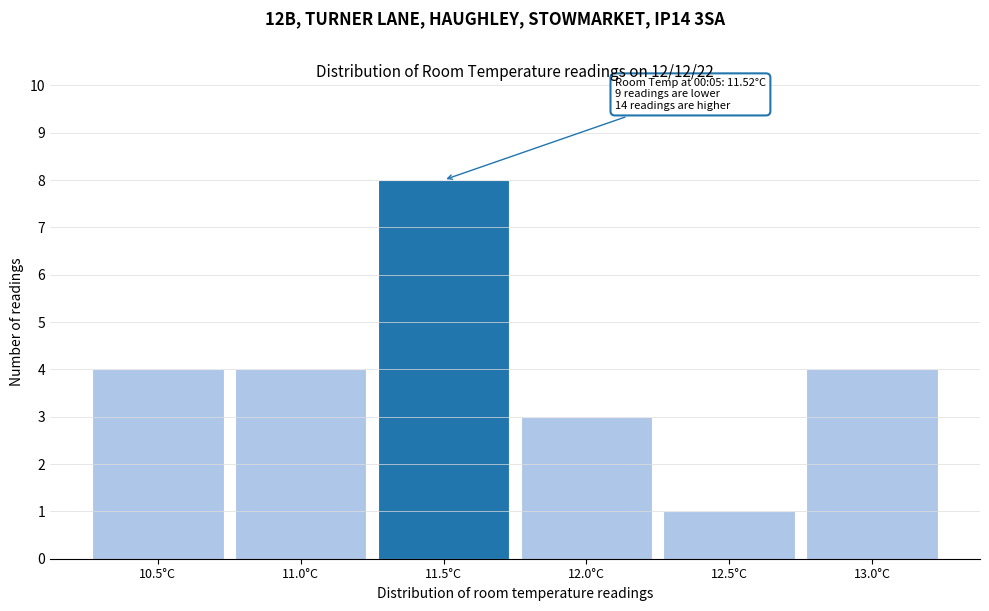

Reading left to right, list all the values displayed in this chart.

4	4	8	3	1	4